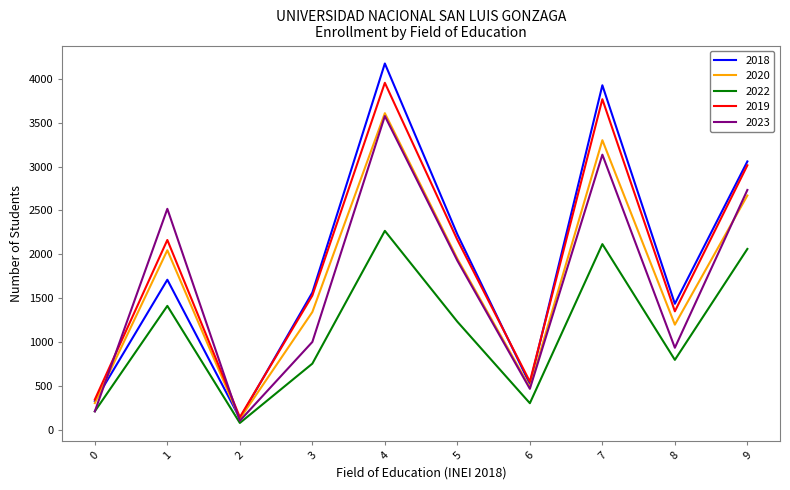

Which series has the widest spread of values?

2018